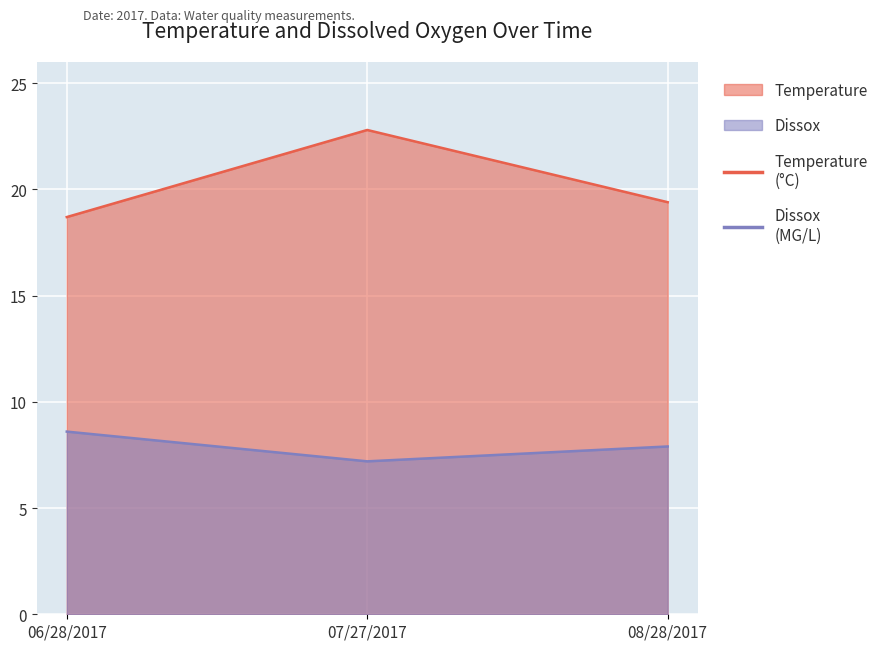

Where is Temperature nearest to the value 20?

08/28/2017